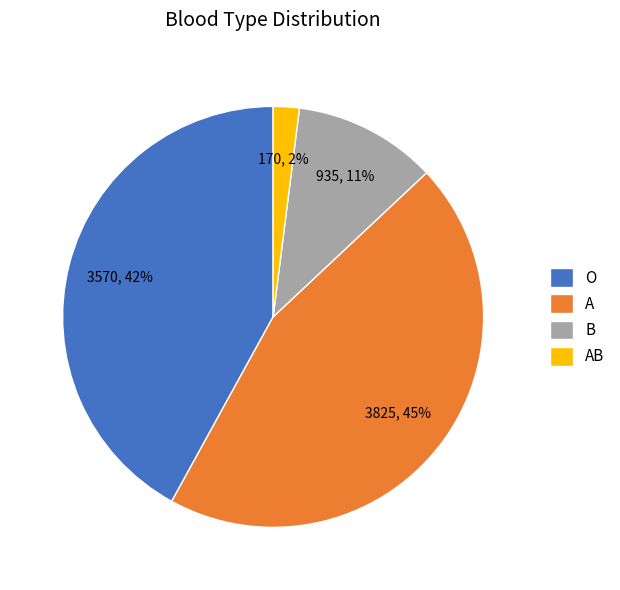

To the nearest percent, what is the difference between the B and A slice percentages?

34%